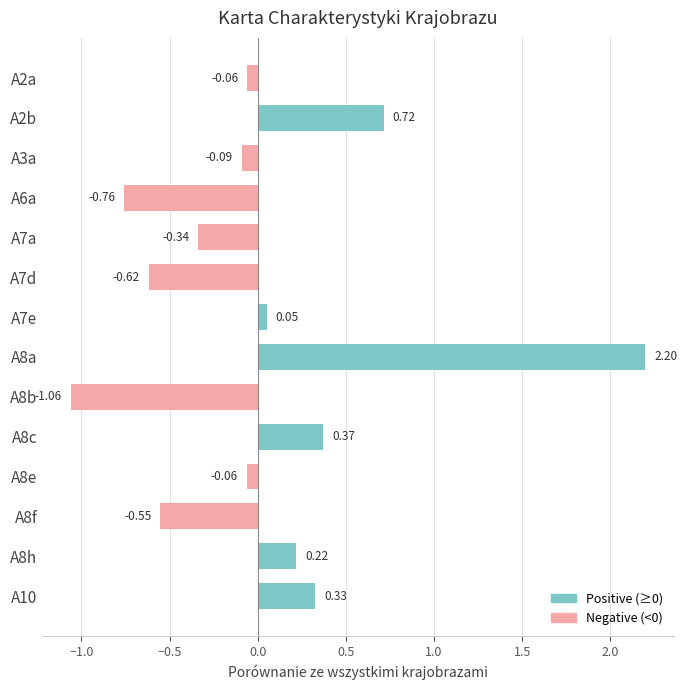

Which label corresponds to the largest value in the chart?

A8a